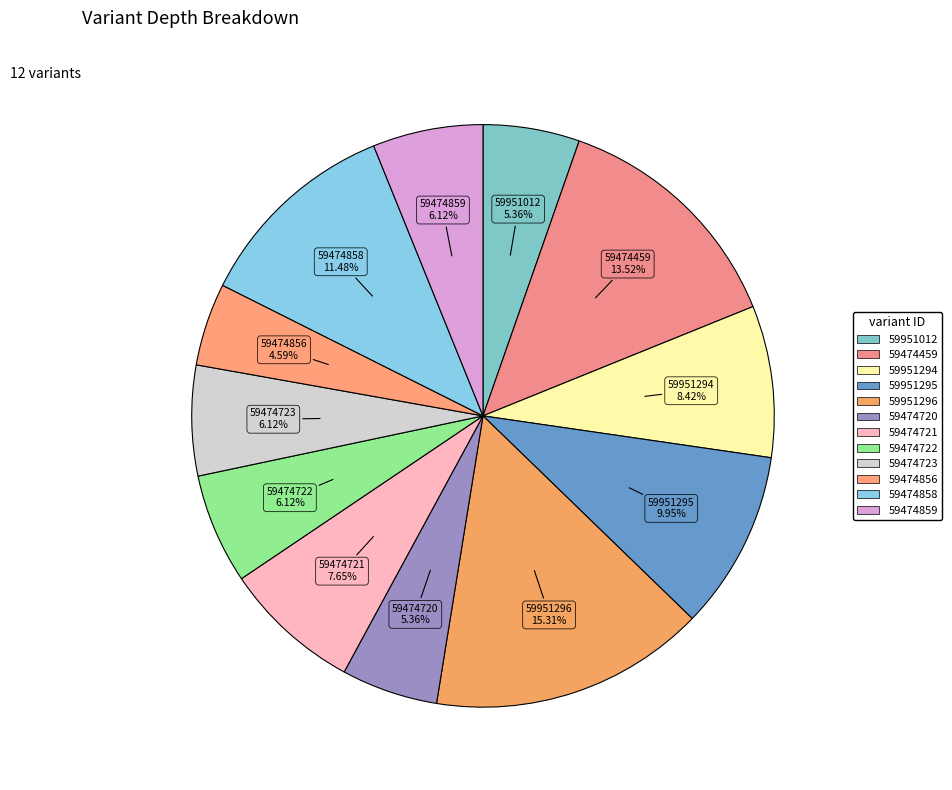

What is the ratio of the value at 59474858 to the value at 59474720?

2.1